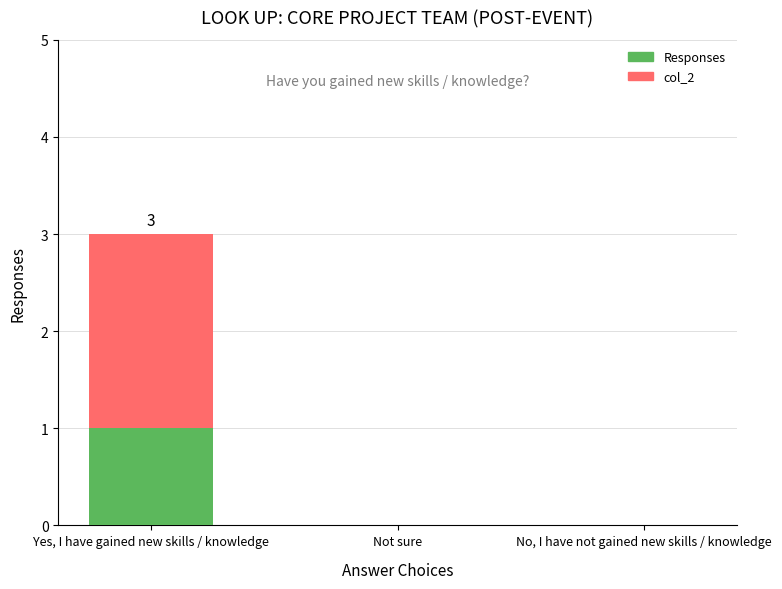

Reading right to left, list all the values displayed in this chart.

col_2: No, I have not gained new skills / knowledge=0	Not sure=0	Yes, I have gained new skills / knowledge=3
Responses: No, I have not gained new skills / knowledge=0	Not sure=0	Yes, I have gained new skills / knowledge=1